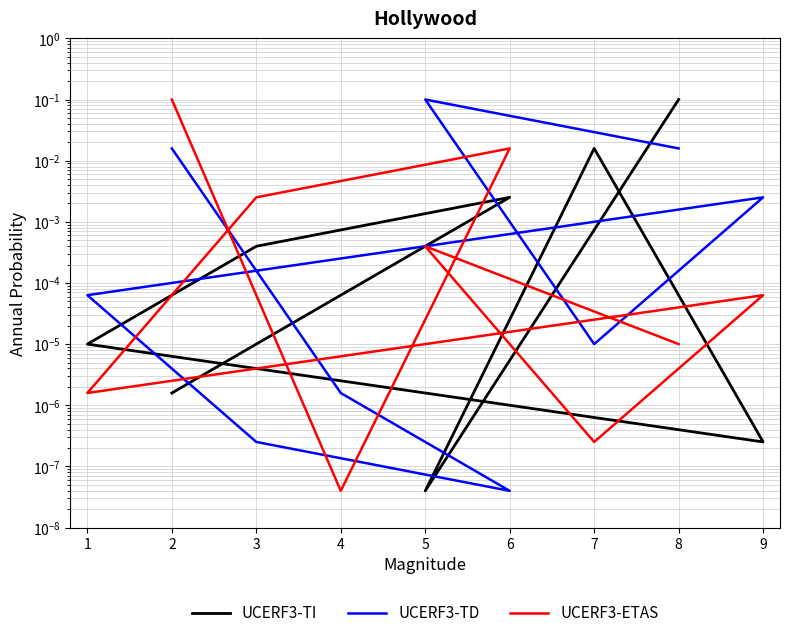

Rank the series by their maximum value, from lowest to highest.

UCERF3-TI, UCERF3-TD, UCERF3-ETAS